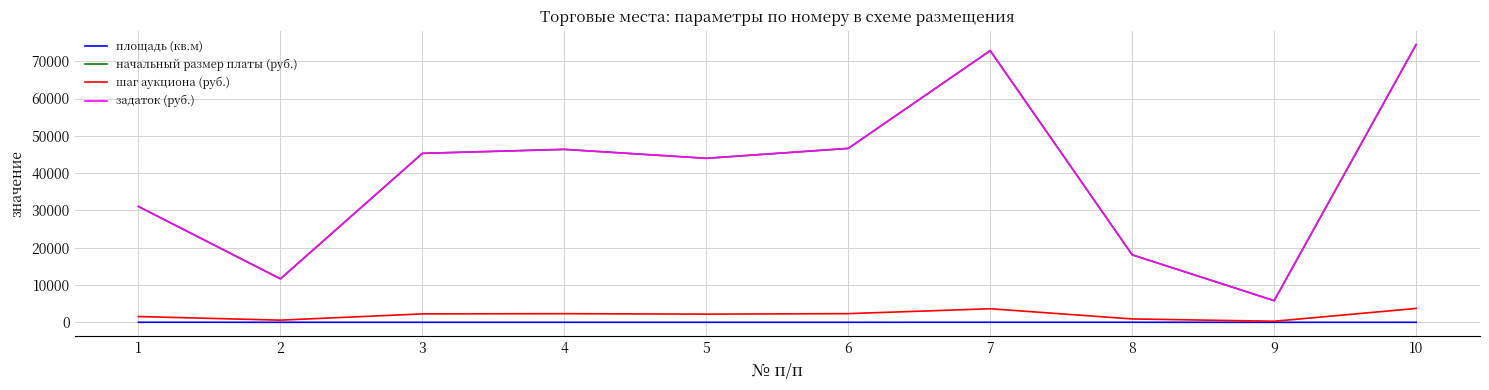

Does the chart have visible grid lines?

Yes